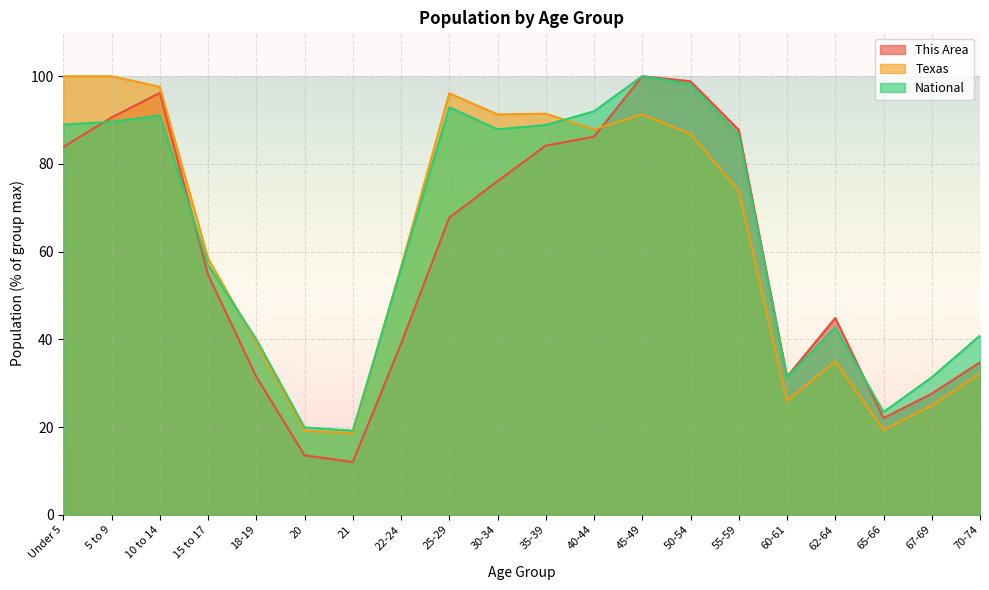

True or false: National and Texas intersect in this chart.

True